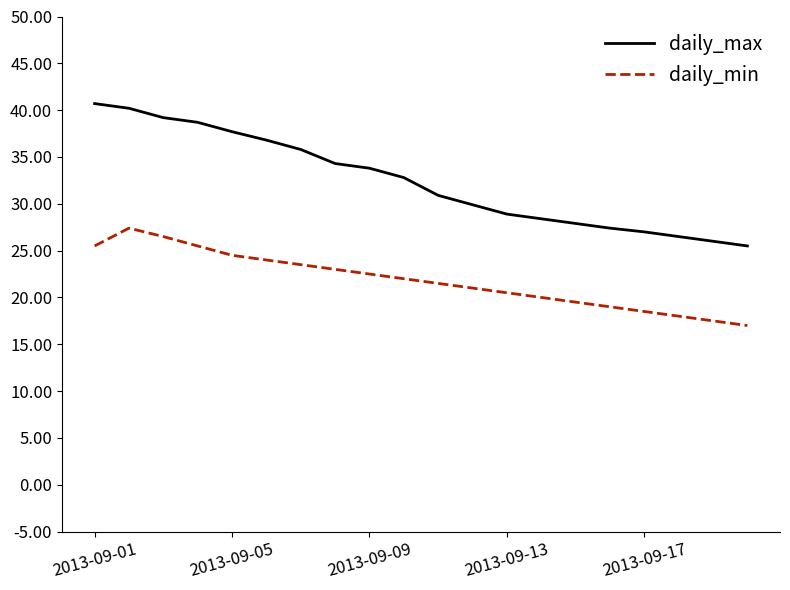

What is the average value of the daily_min series?

21.8